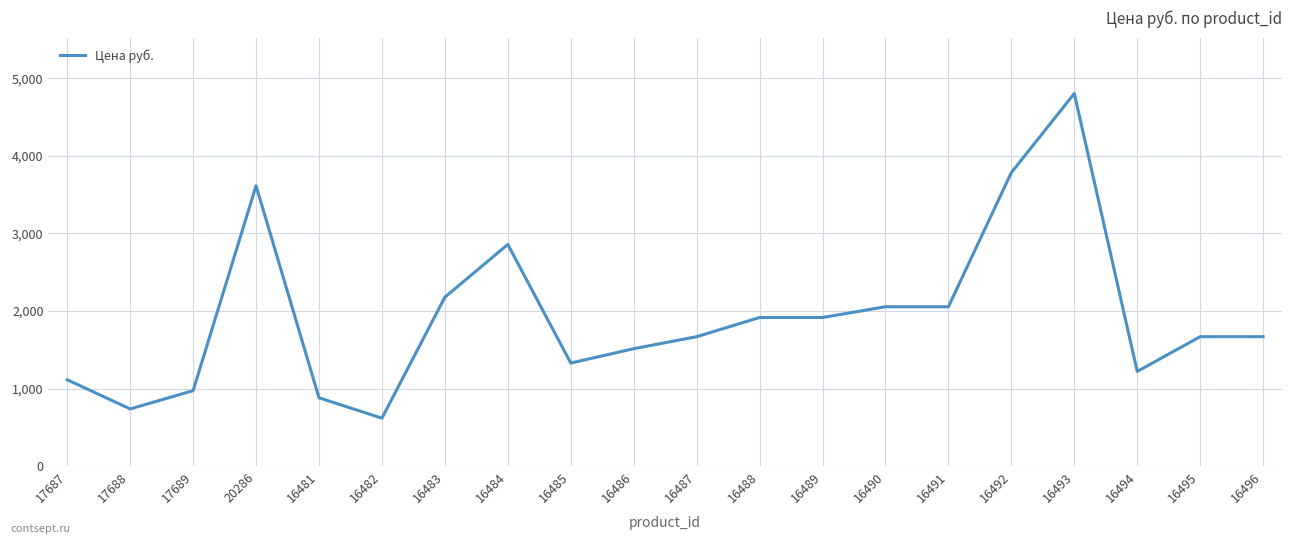

What is the minimum value shown in the chart?

618.0